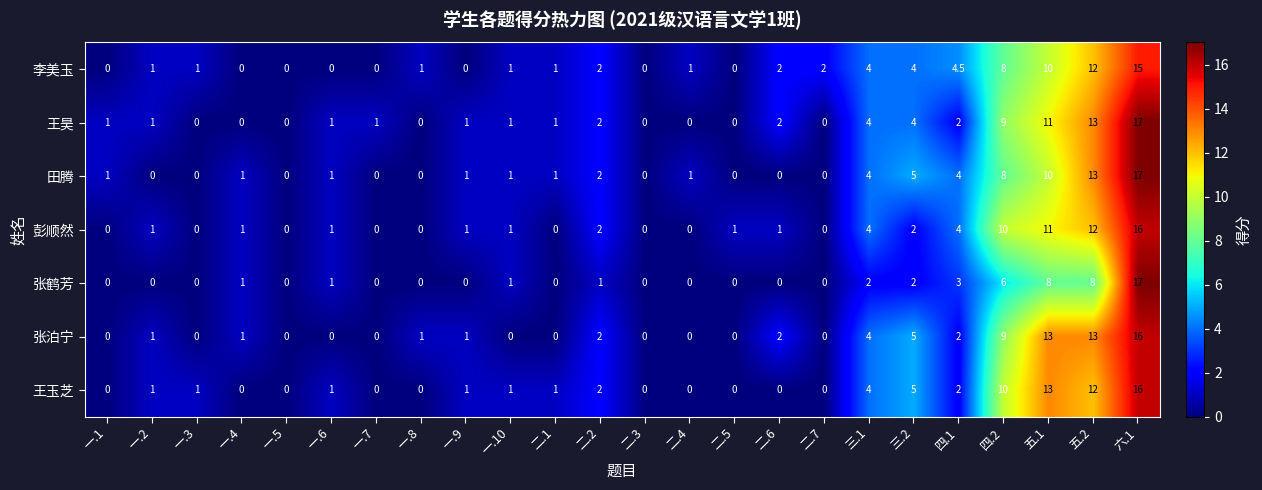

What is the maximum value for 张鹤芳?

17.0